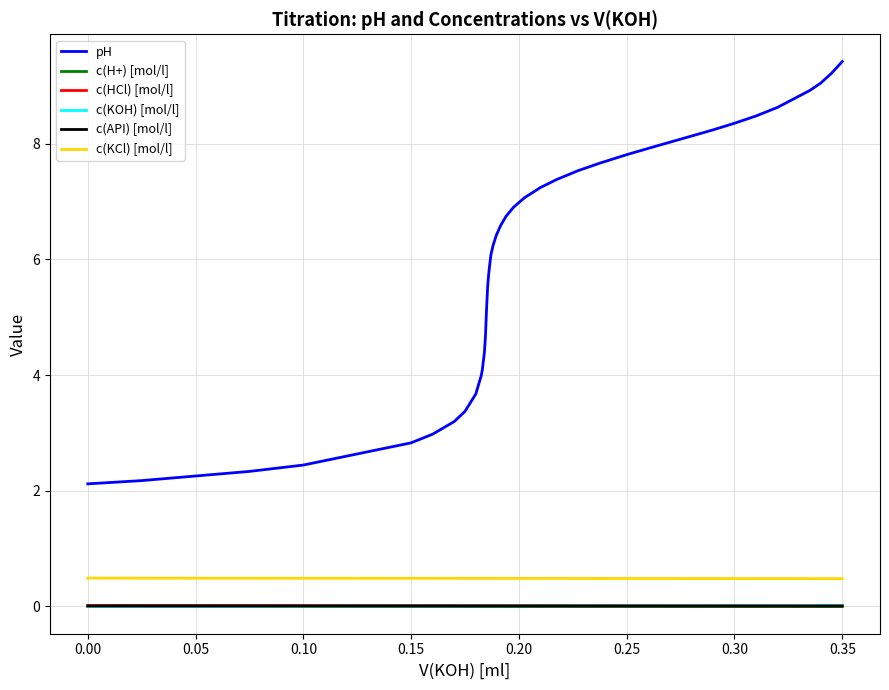

What is the minimum value for c(KCl) [mol/l]?

0.5